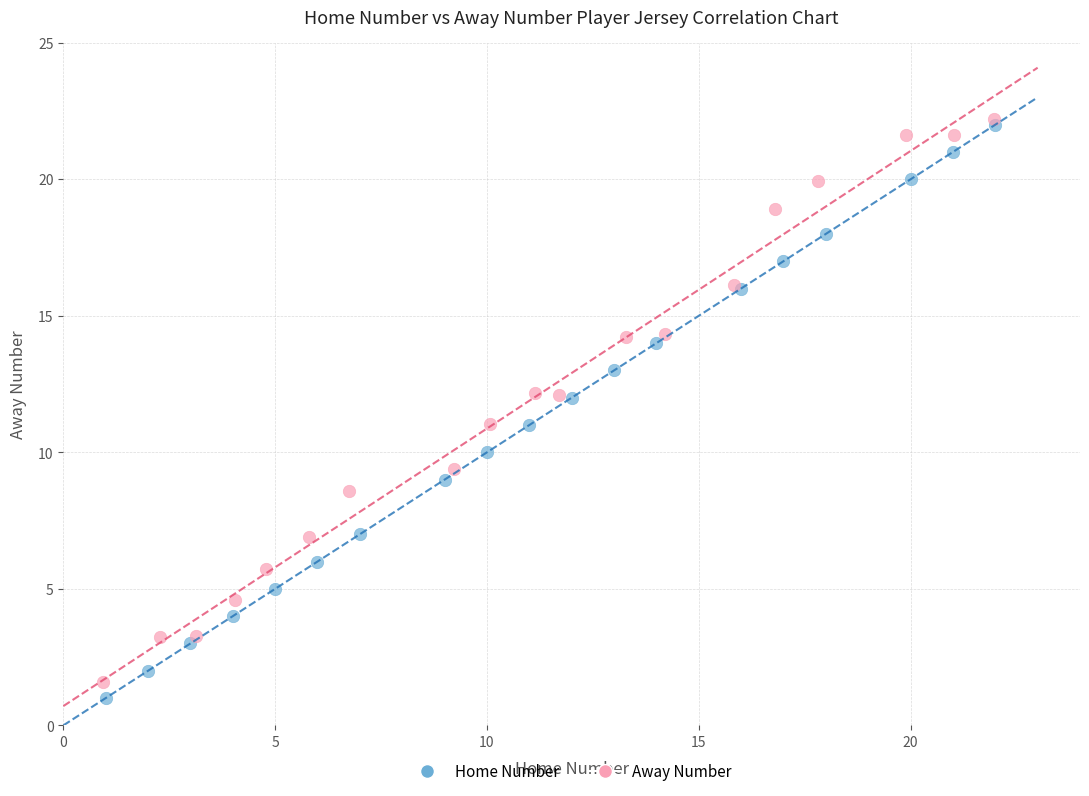

Which series reaches the minimum Y coordinate?

Home Number